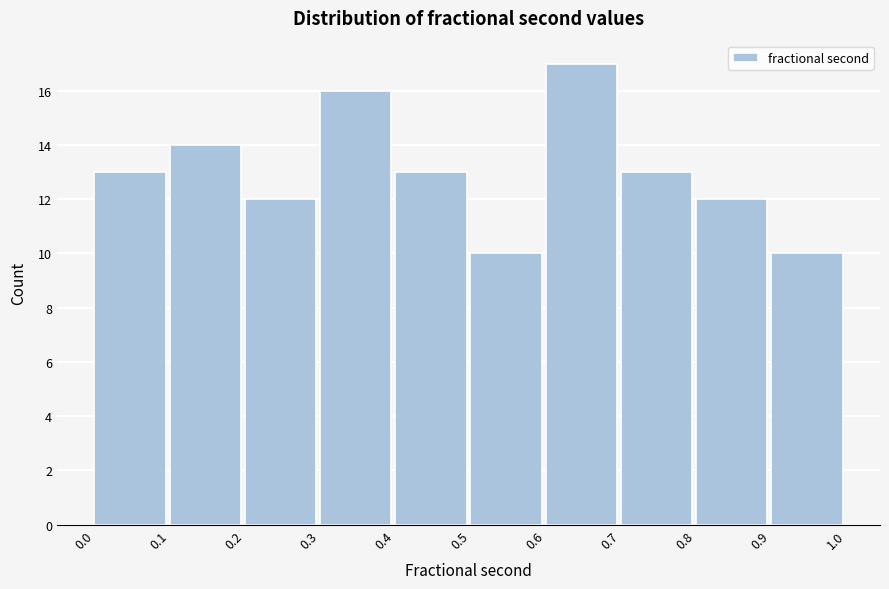

Reading left to right, transcribe this chart: for each bar, give the range it covers on the x-axis and its height. The values are not printed on the chart, so give them approximately, as read against the axis.

0.0 to 0.1: 13
0.1 to 0.2: 14
0.2 to 0.3: 12
0.3 to 0.4: 16
0.4 to 0.5: 13
0.5 to 0.6: 10
0.6 to 0.7: 17
0.7 to 0.8: 13
0.8 to 0.9: 12
0.9 to 1.0: 10